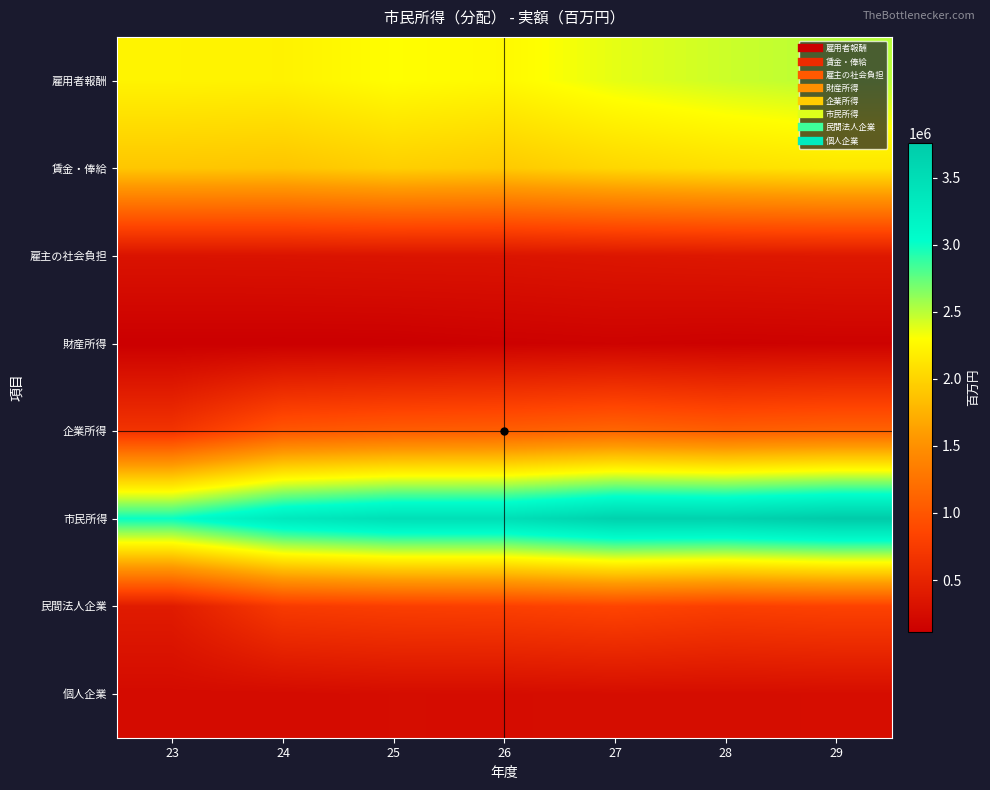

At which category is the sum across all series the highest?

29